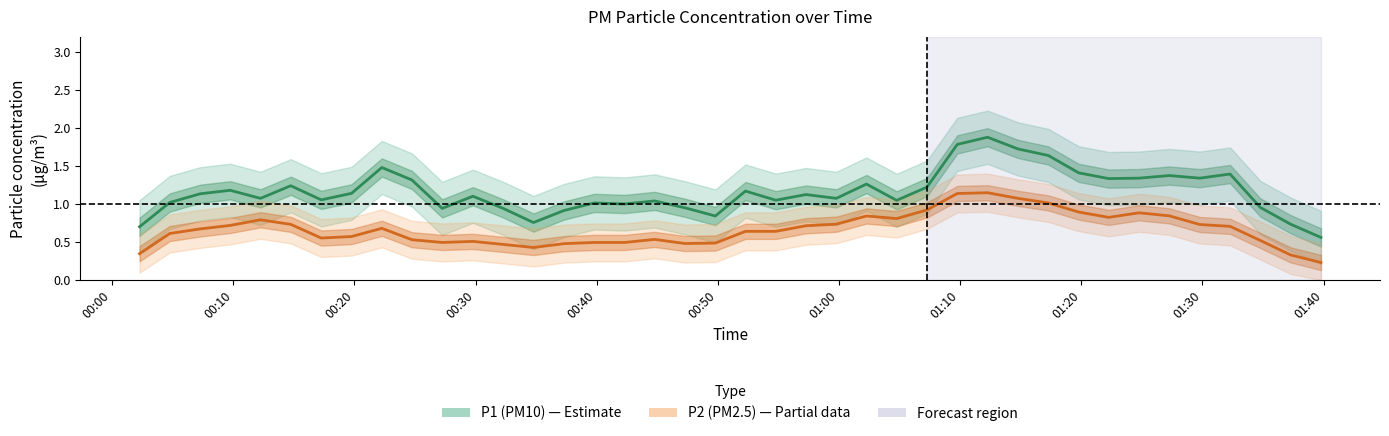

Which series has the widest spread of values?

P1 (PM10)